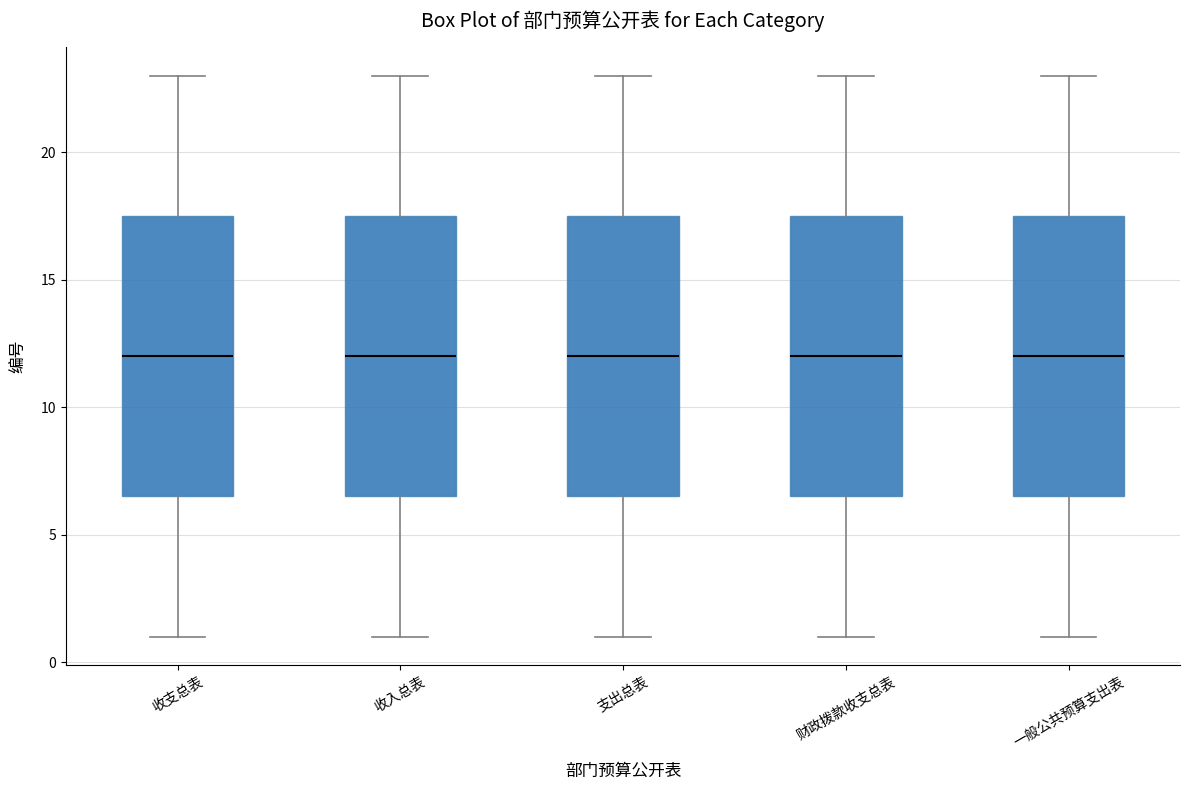

Reading left to right, read every box against the y-axis: the position of its median line, the range the box covers, and the ends of its whiskers. The values are not printed on the chart, so give them approximately, as read against the axis.

收支总表: median 12.0, box 6.5 to 17.5, whiskers 1.0 to 23.0
收入总表: median 12.0, box 6.5 to 17.5, whiskers 1.0 to 23.0
支出总表: median 12.0, box 6.5 to 17.5, whiskers 1.0 to 23.0
财政拨款收支总表: median 12.0, box 6.5 to 17.5, whiskers 1.0 to 23.0
一般公共预算支出表: median 12.0, box 6.5 to 17.5, whiskers 1.0 to 23.0